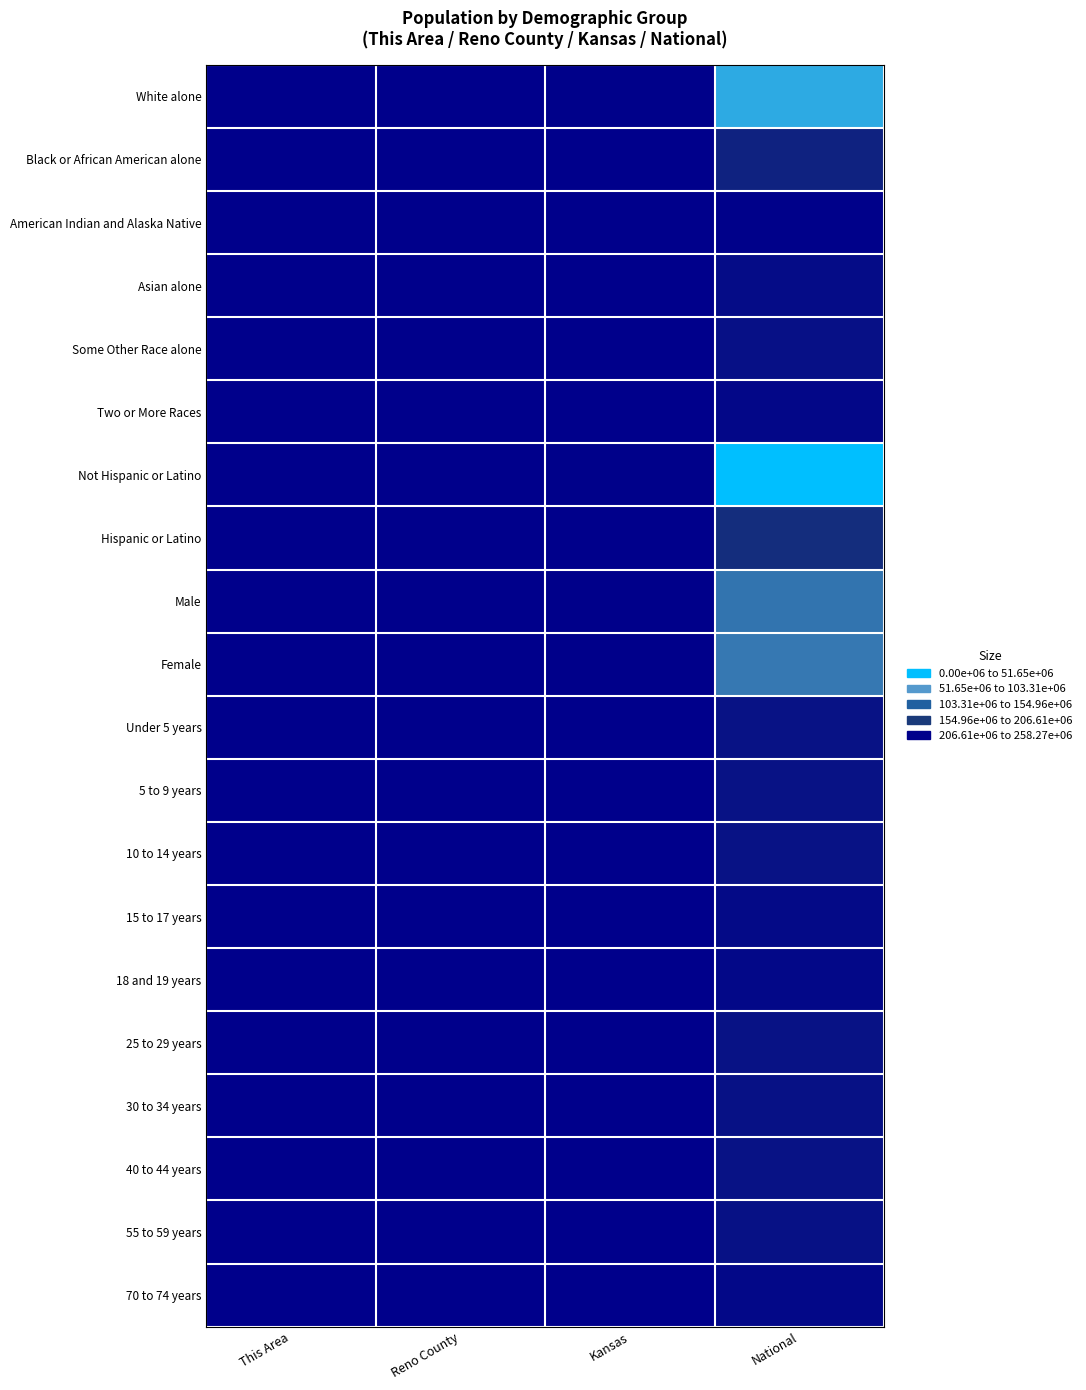

What is the difference between the highest and lowest values at Reno County?

58993